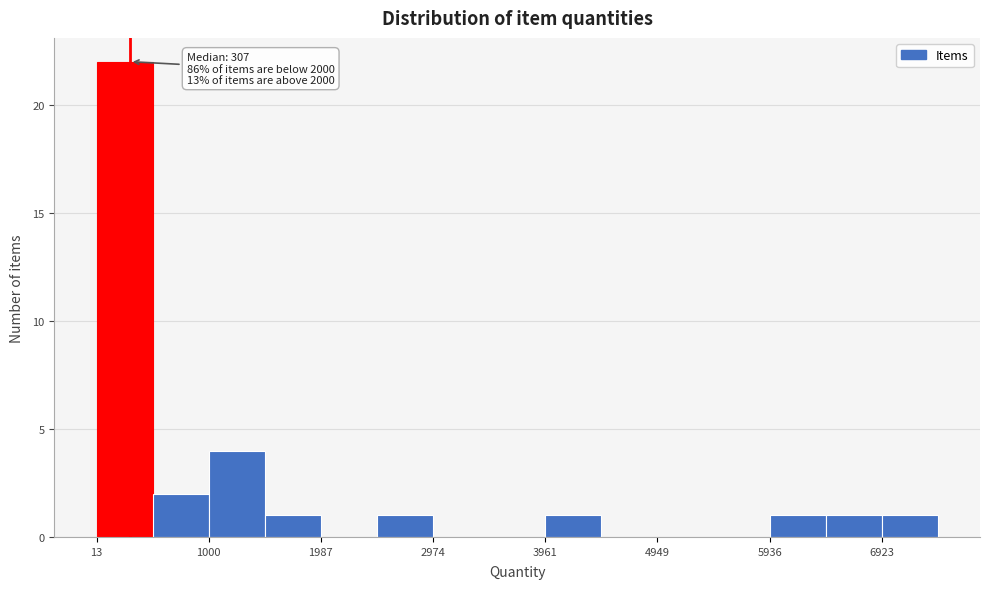

Over which range of the x-axis is the bar tallest?

0 to 500